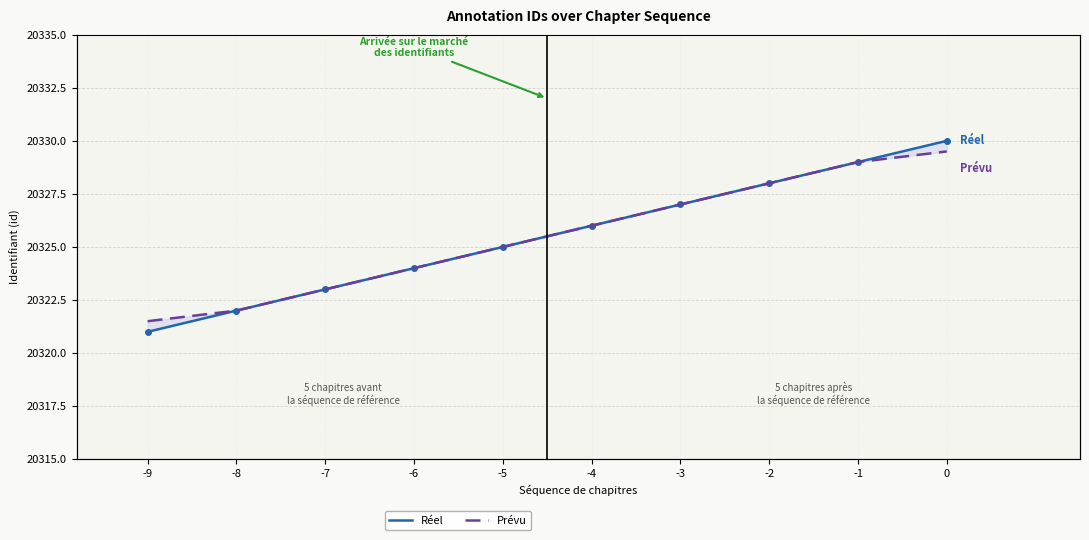

Where is id (Prévu) nearest to the value 20325?

-5